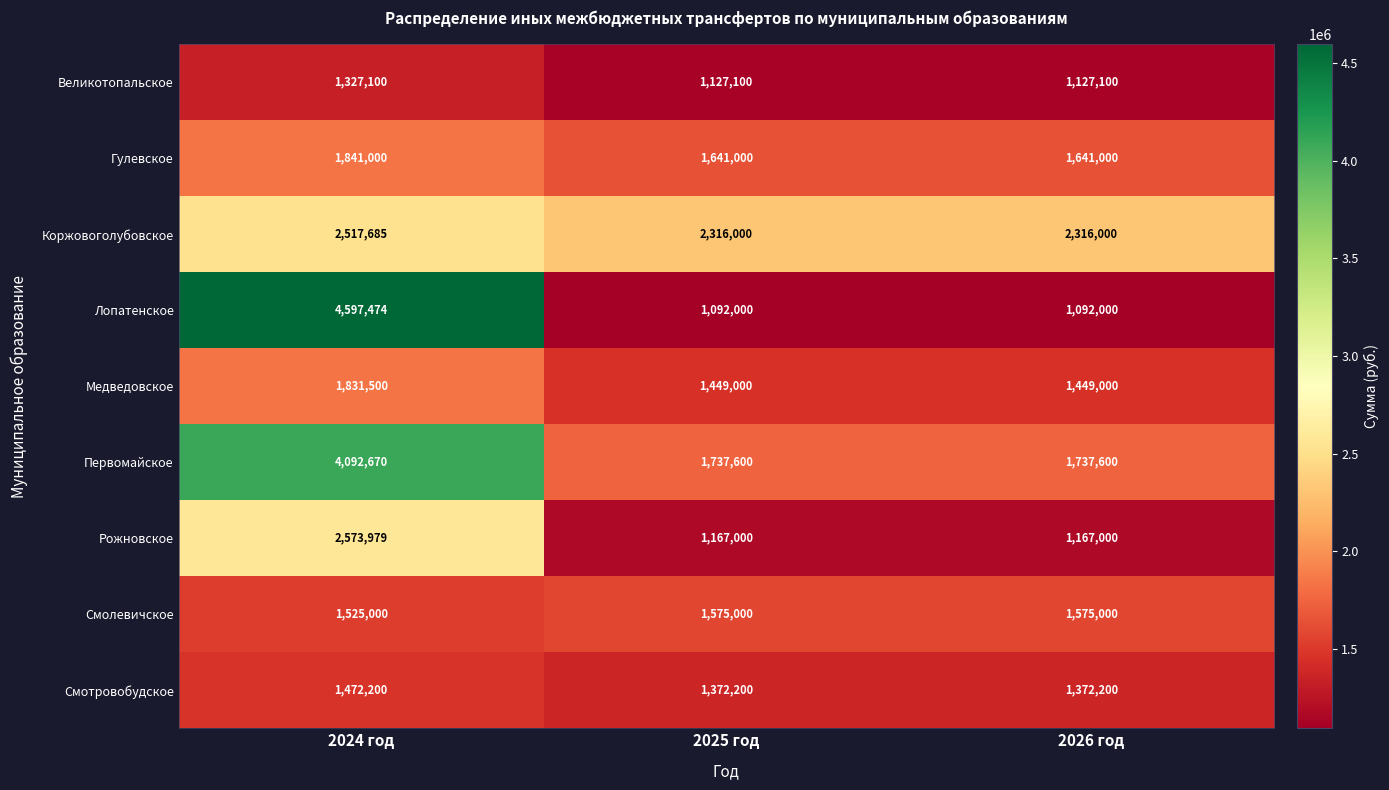

What is the difference between the highest and lowest values at 2024 год?

3270374